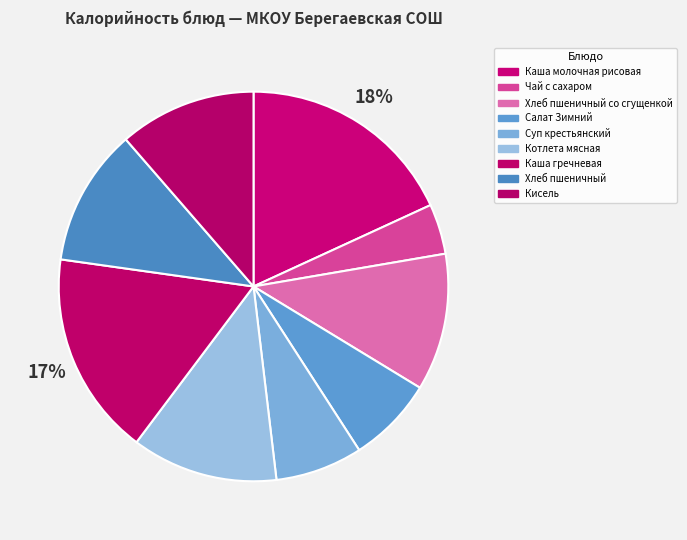

Approximately how many times larger is the value at Суп крестьянский compared to Хлеб пшеничный?

0.6